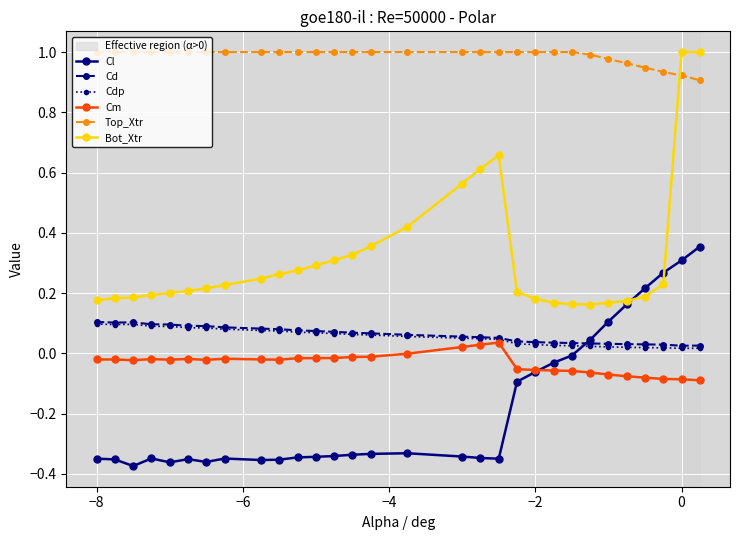

Which series has the largest total across all categories?

Top_Xtr